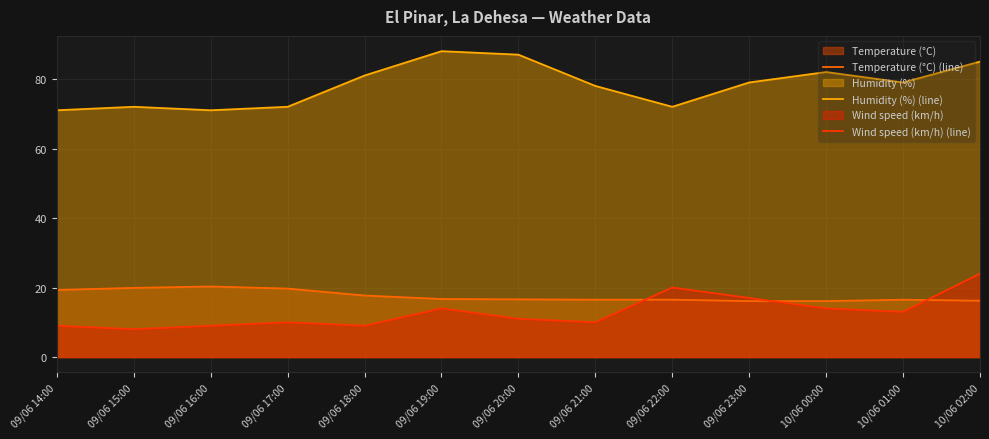

Is it true that Wind speed (km/h) (line) equals 13.5 at 09/06 21:00?

False